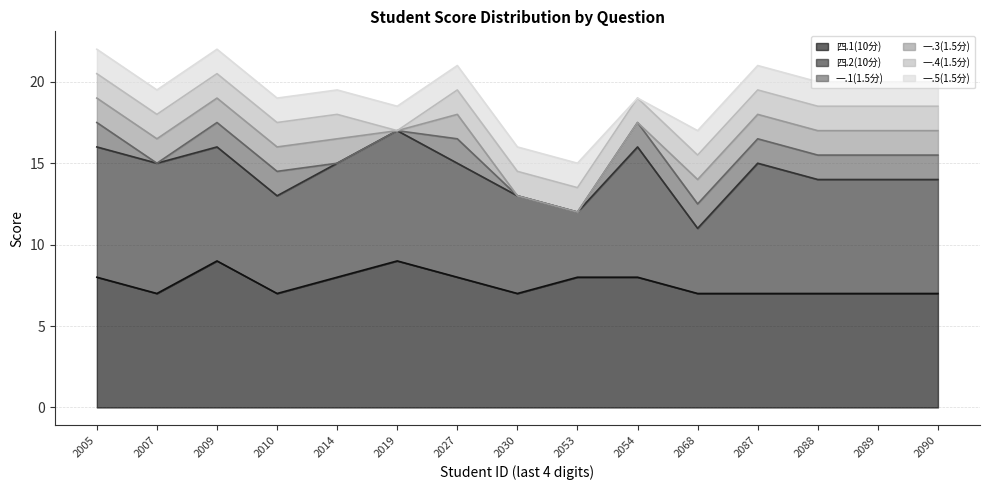

What is the difference between the highest and lowest values at 2022132005?

6.5